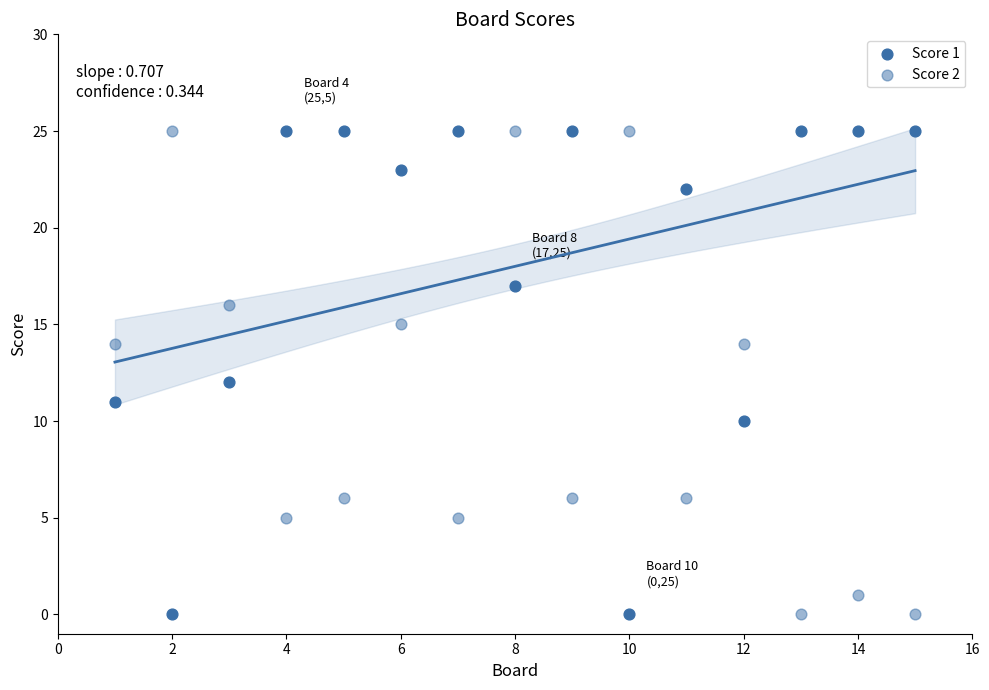

How many data points are displayed?

30